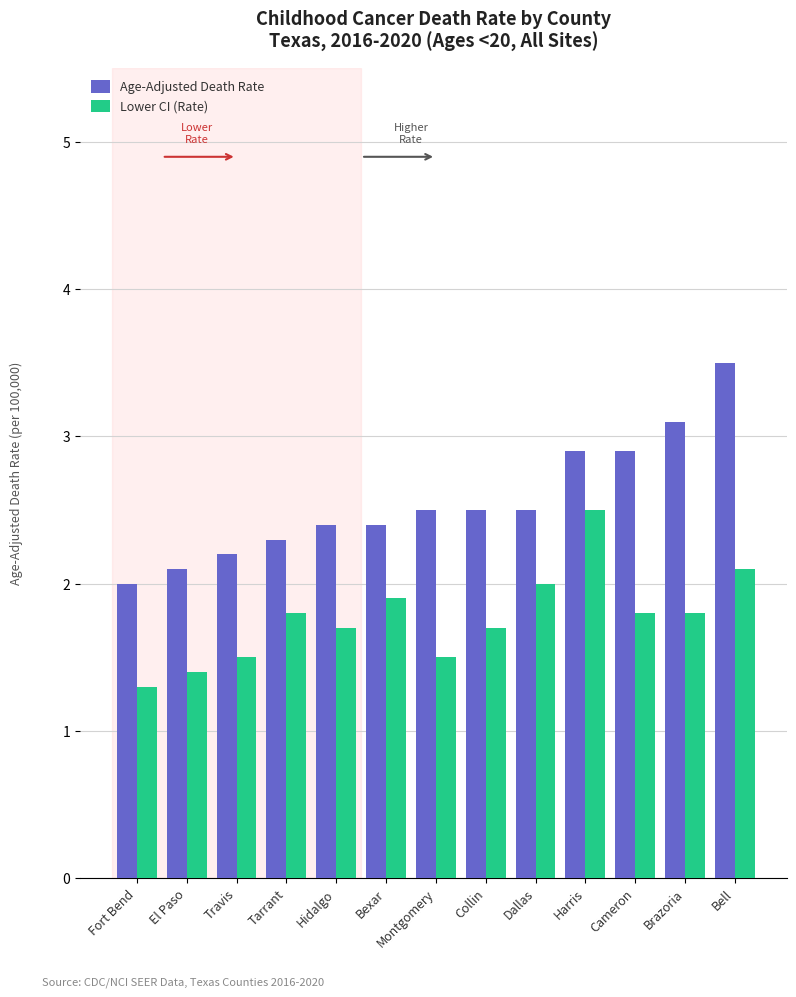

What is the difference between the maximum and second lowest values in the Age-Adjusted Death Rate series?

1.4